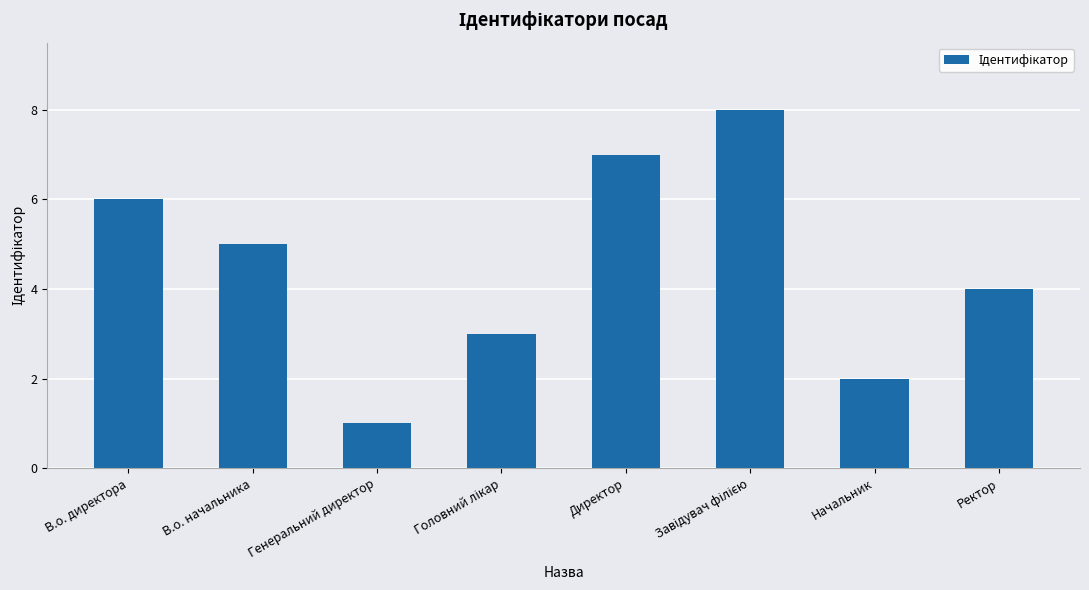

The chart shows a value of 9 at В.о. директора. True or false?

False